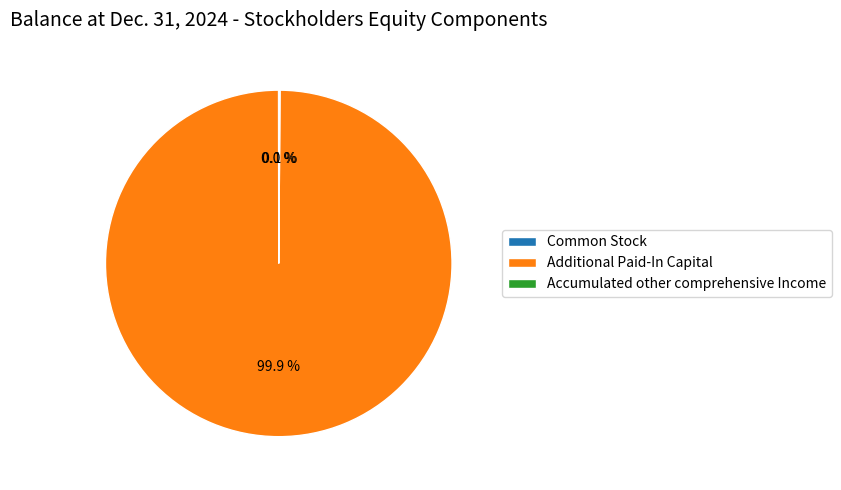

What portion of the pie excludes Additional Paid-In Capital?

0.1%